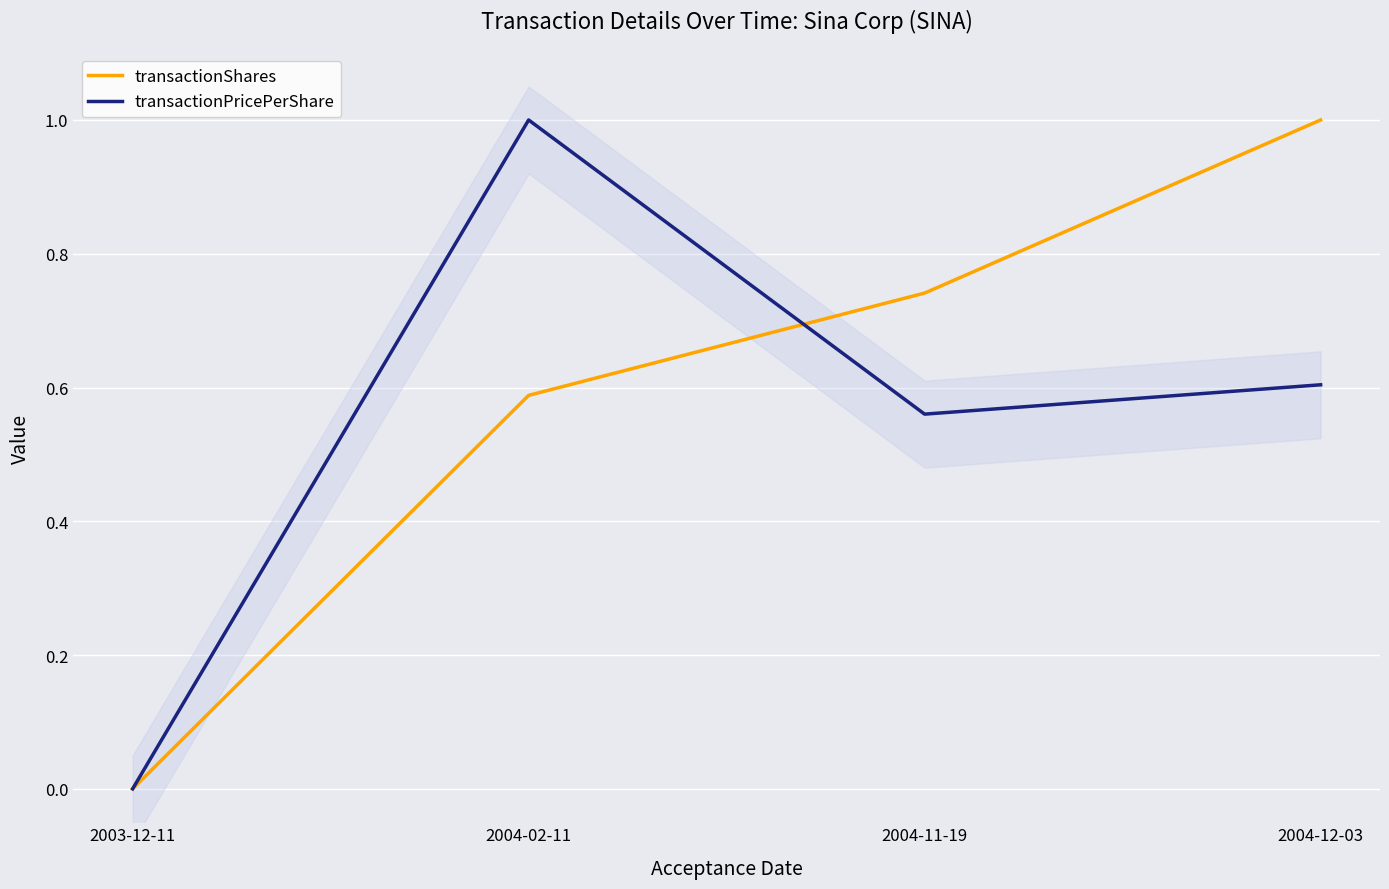

What is the difference between the transactionPricePerShare values at 2004-02-11 and 2003-12-11?

1.0